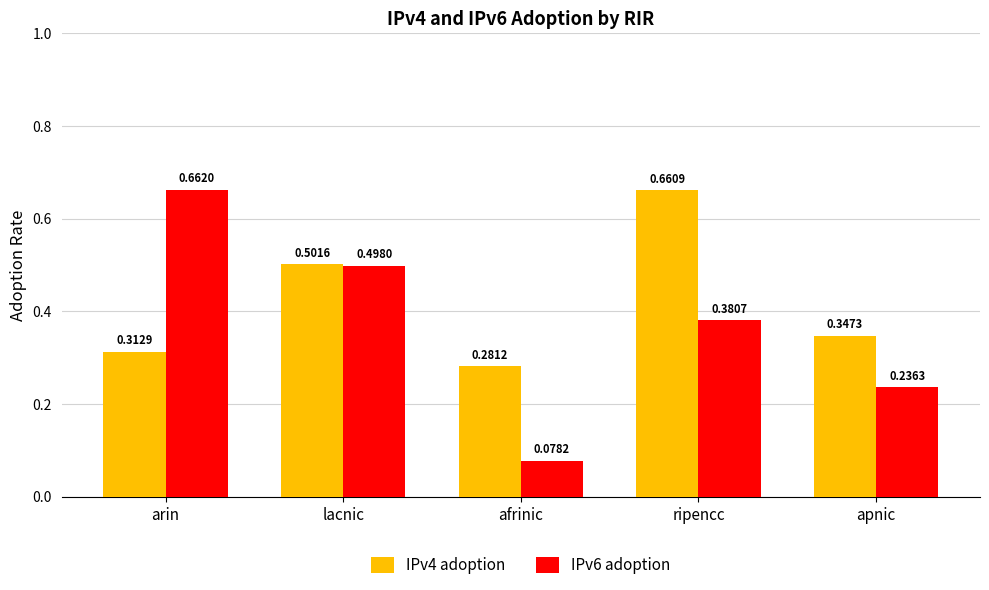

How many groups of bars are there?

5